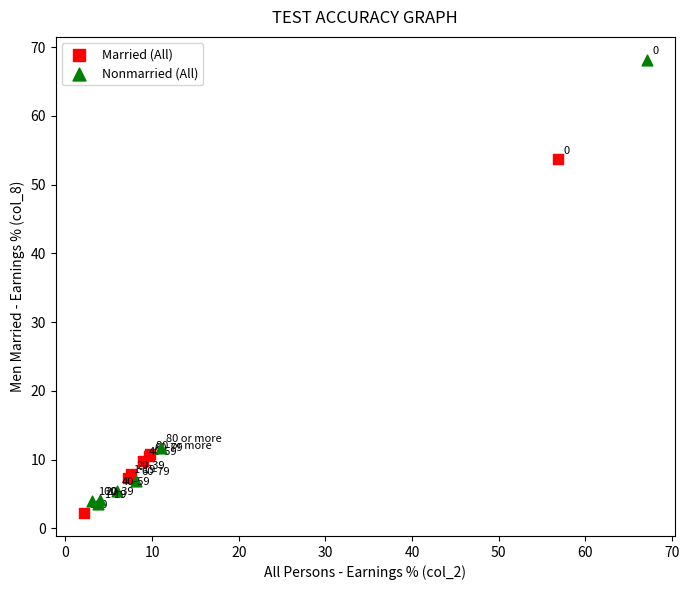

Which series has the widest spread of Y values?

Nonmarried (All)